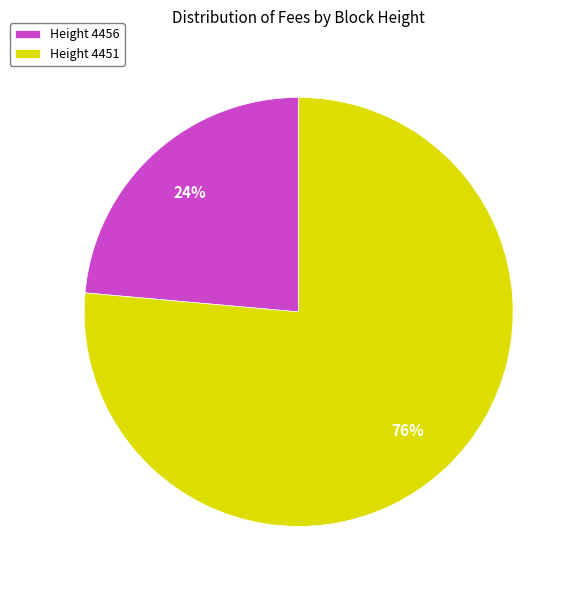

What is the ratio of the value at Height 4451 to the value at Height 4456?

3.2